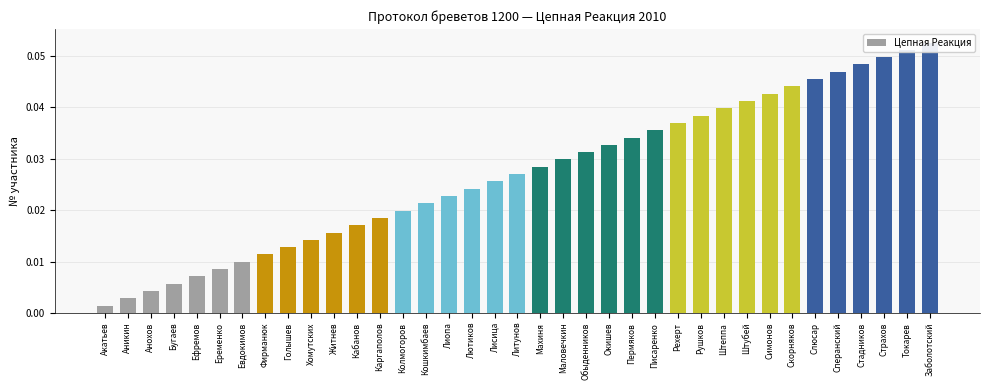

True or false: the data shows 0.0 at Ефремов.

False